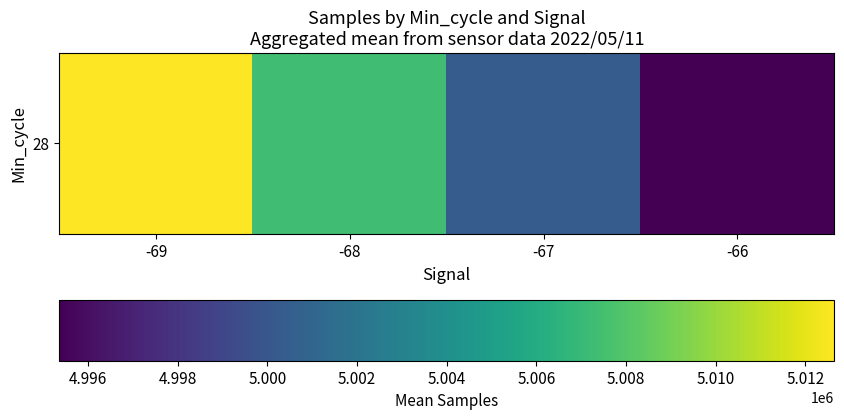

Reading left to right, list all the values displayed in this chart.

5012646.0	5007349.7	5000376.6	4995359.4